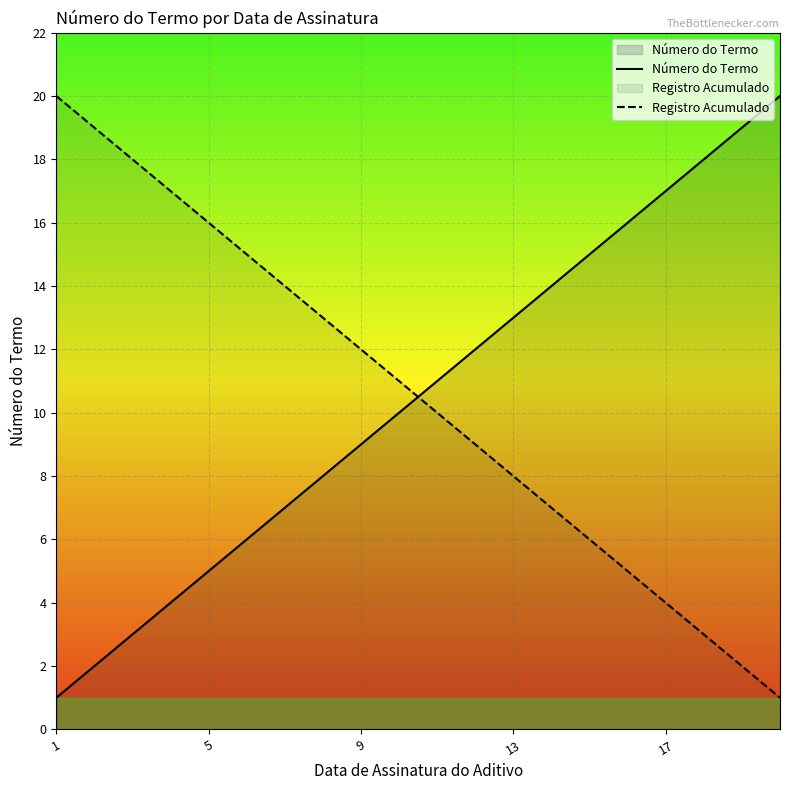

Rank the series at 17 from highest to lowest value.

Número do Termo, Registro Acumulado